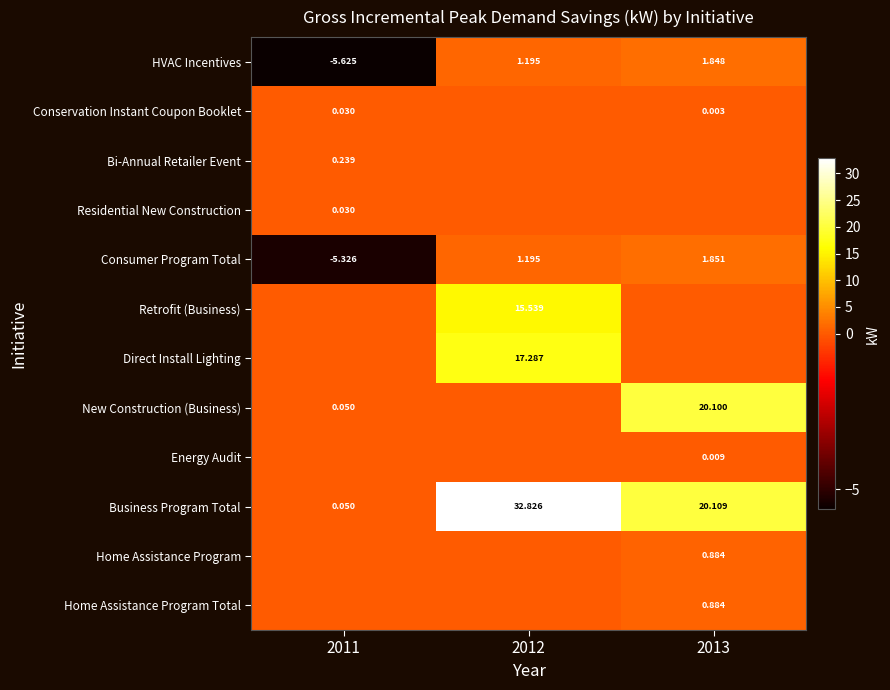

At 2011, list the series in order from smallest to largest.

HVAC Incentives, Consumer Program Total, Retrofit (Business), Direct Install Lighting, Energy Audit, Home Assistance Program, Home Assistance Program Total, Conservation Instant Coupon Booklet, Residential New Construction, New Construction (Business), Business Program Total, Bi-Annual Retailer Event